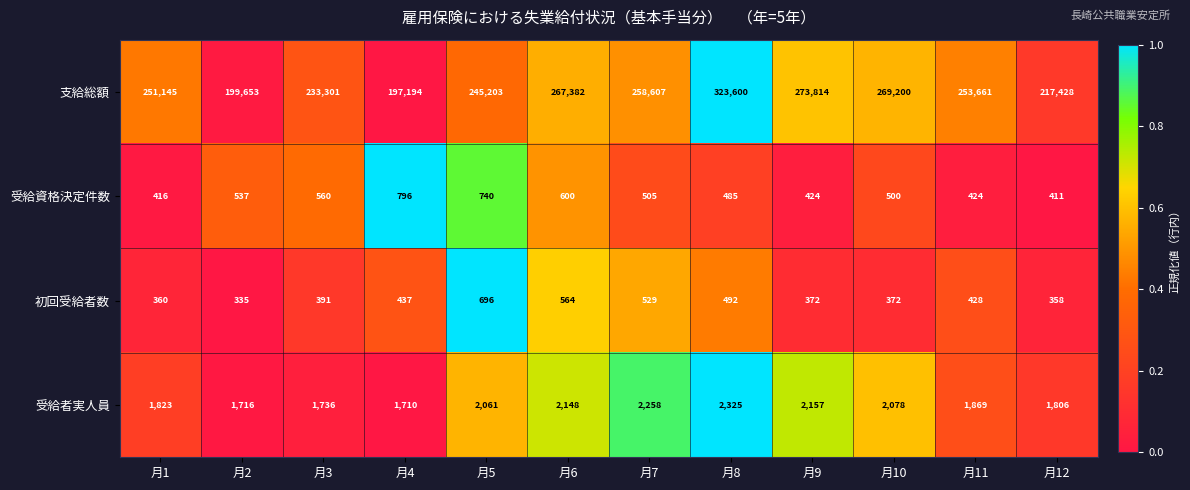

What is the difference between the highest and lowest values at 月10?

268828